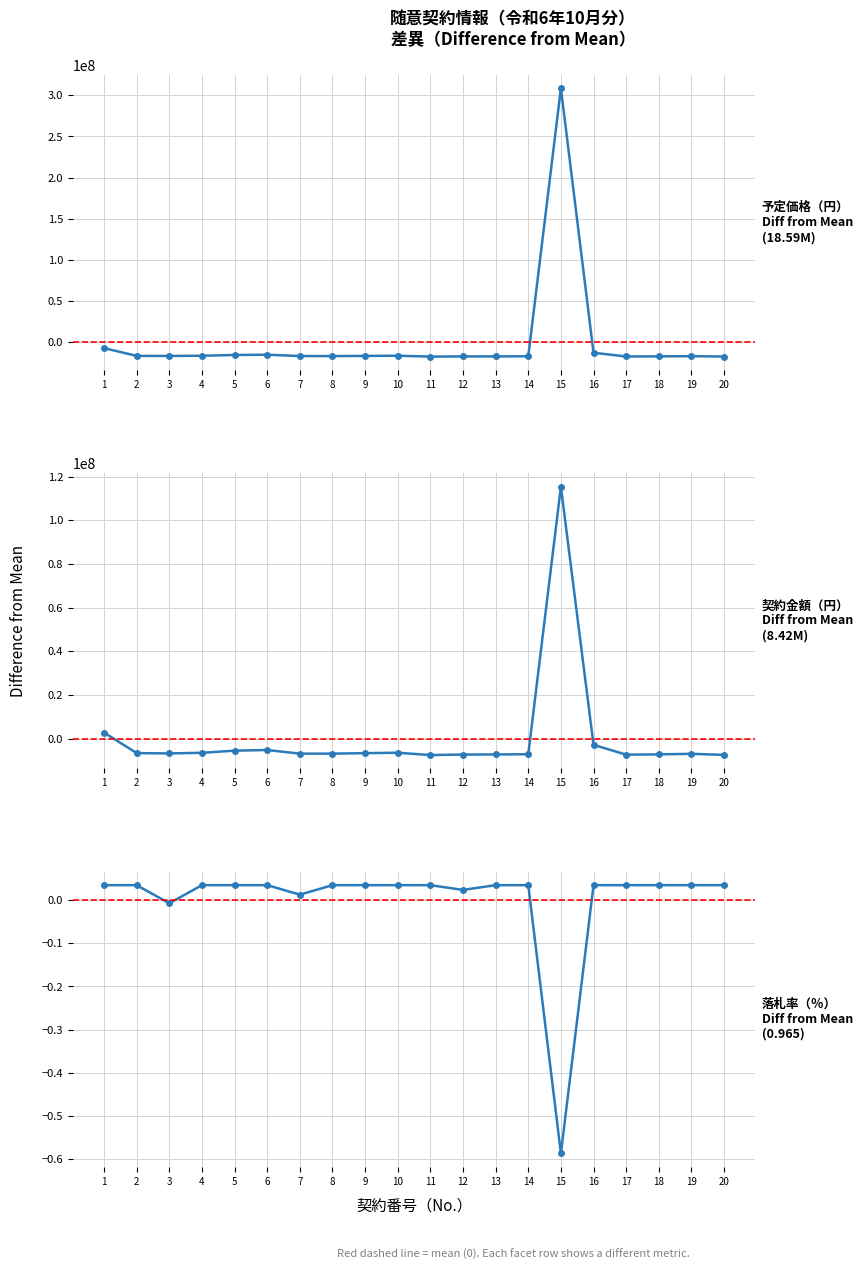

What is the minimum value for 契約金額（円）?

-7496153.6